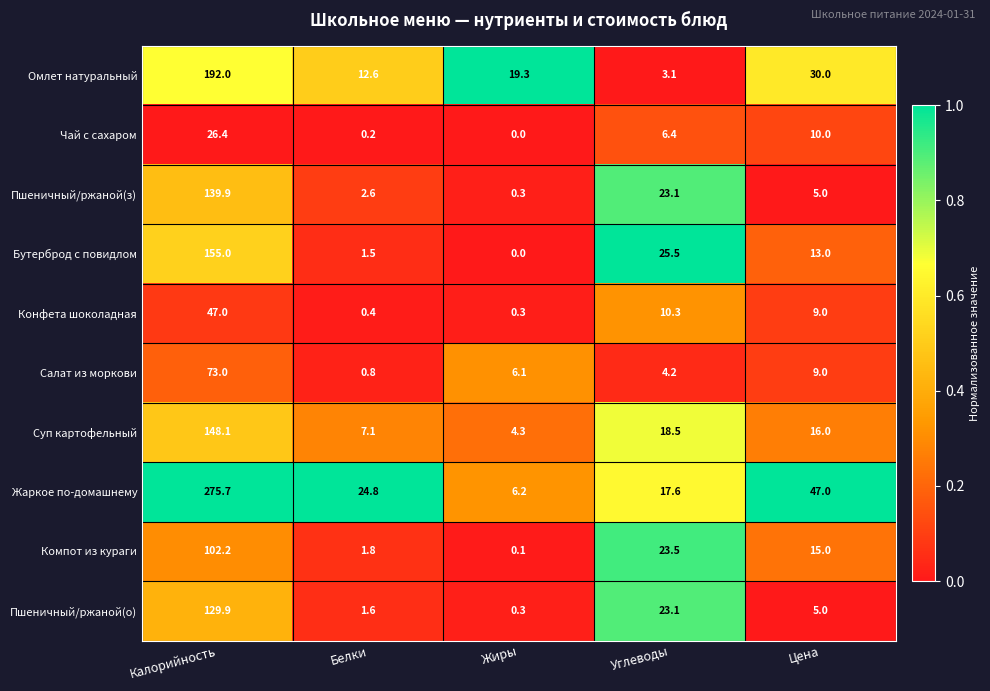

What is the total value across all series at Белки?

53.4